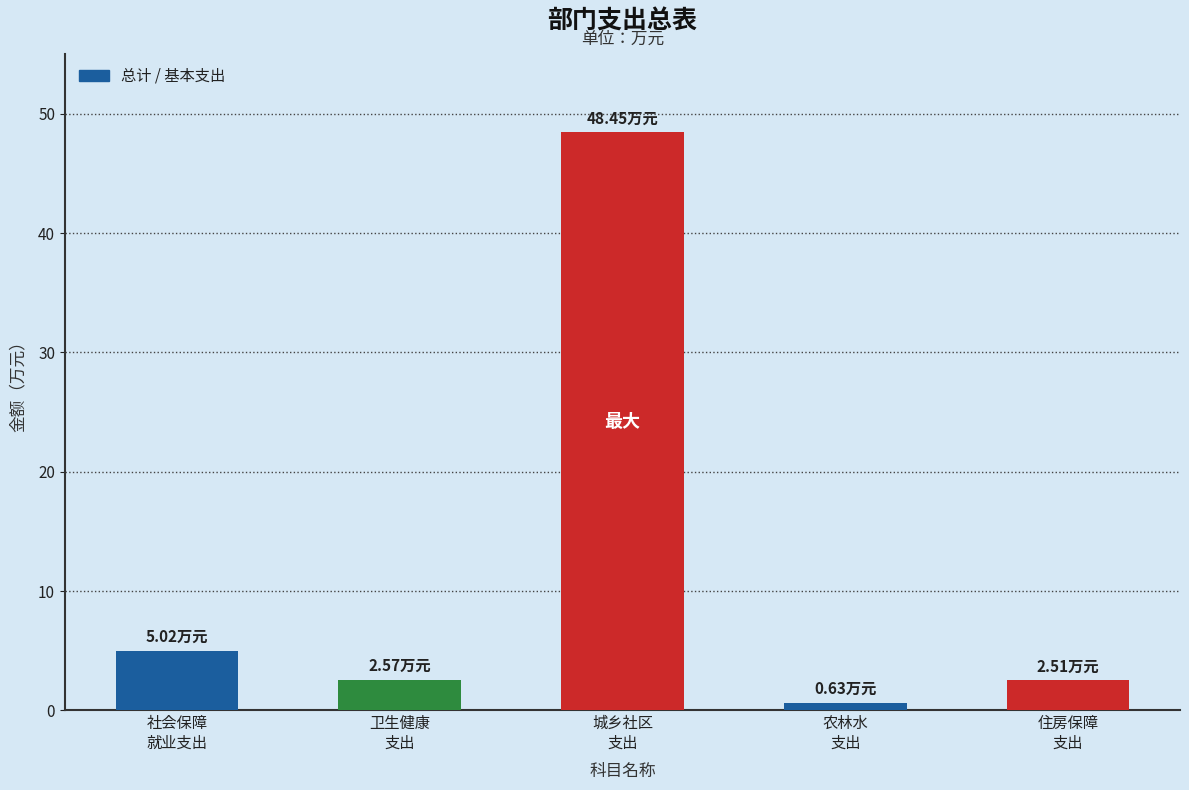

What is the sum of all values?

59.2